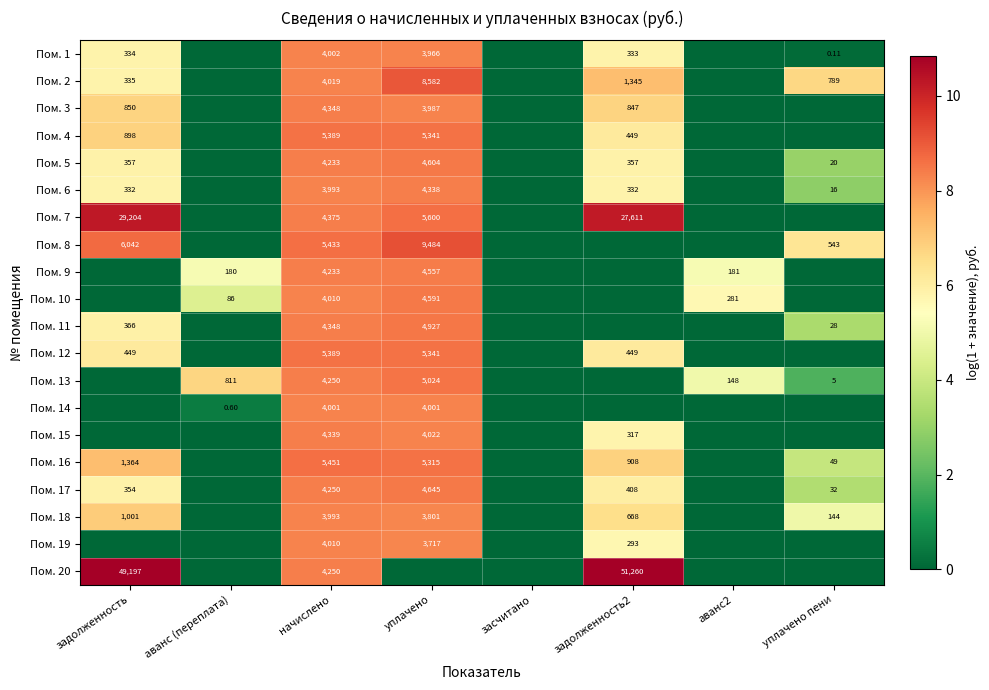

At how many categories does at least one series exceed 3?

7